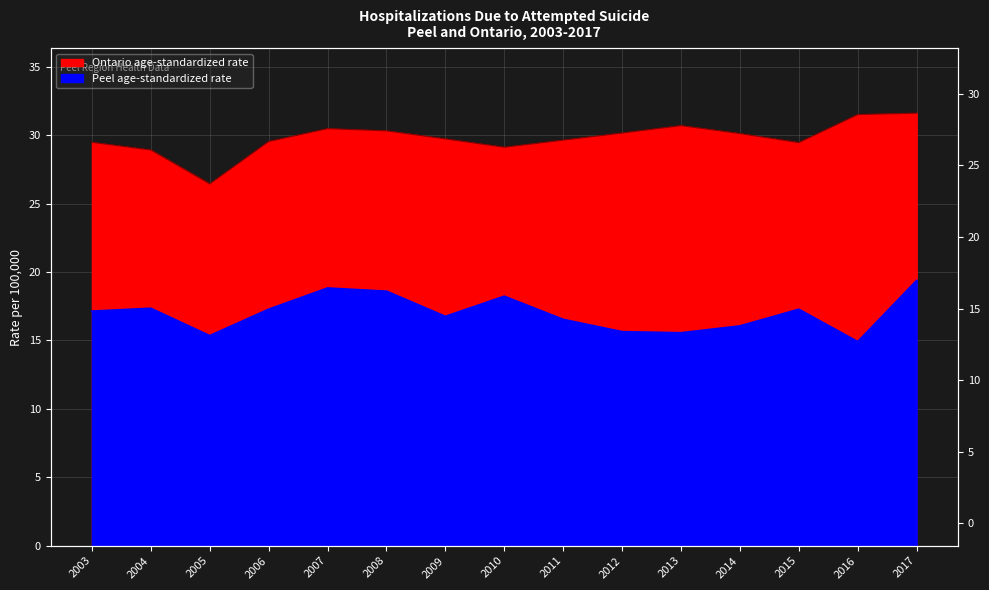

List the labels in order of Peel age-standardized rate value, smallest first.

2016, 2005, 2013, 2012, 2014, 2011, 2009, 2003, 2006, 2015, 2004, 2010, 2008, 2007, 2017